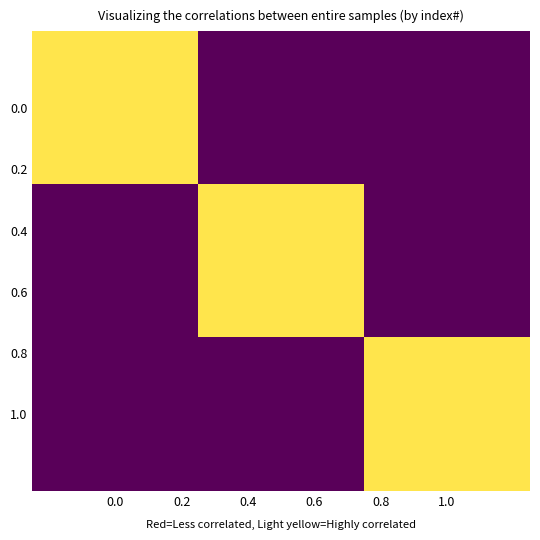

At how many categories does at least one series exceed 0?

3